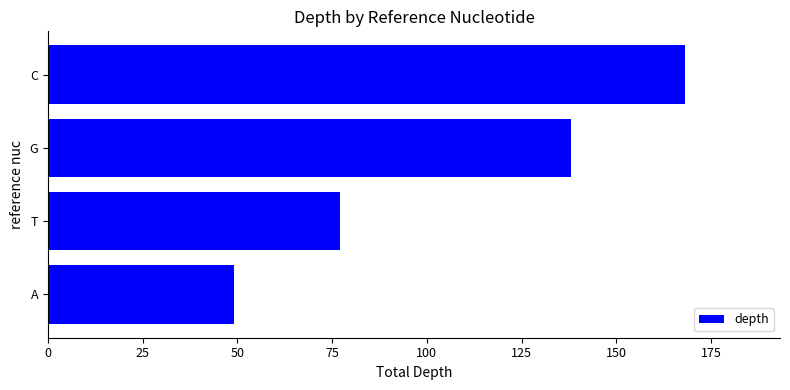

What is the difference between the second highest and minimum values?

89